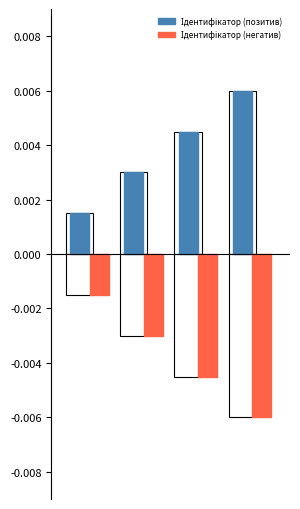

What are all the series names shown in the legend?

Ідентифікатор (позитив), Ідентифікатор (негатив)